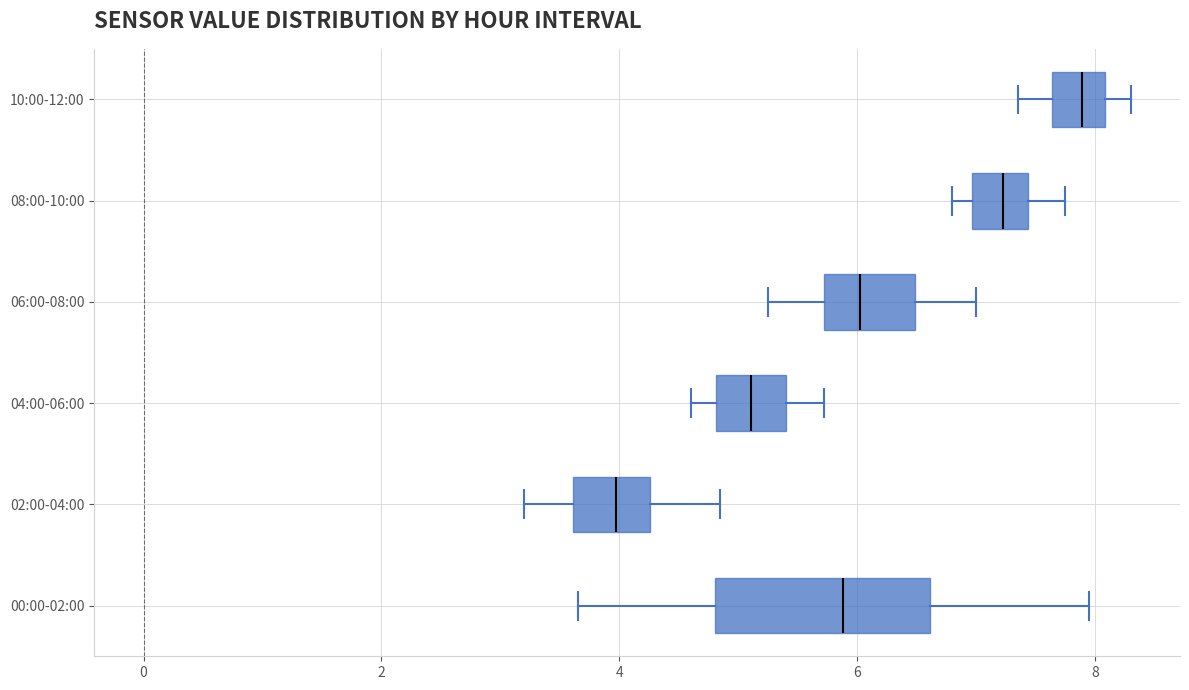

Which box has the furthest to the right median line?

10:00-12:00